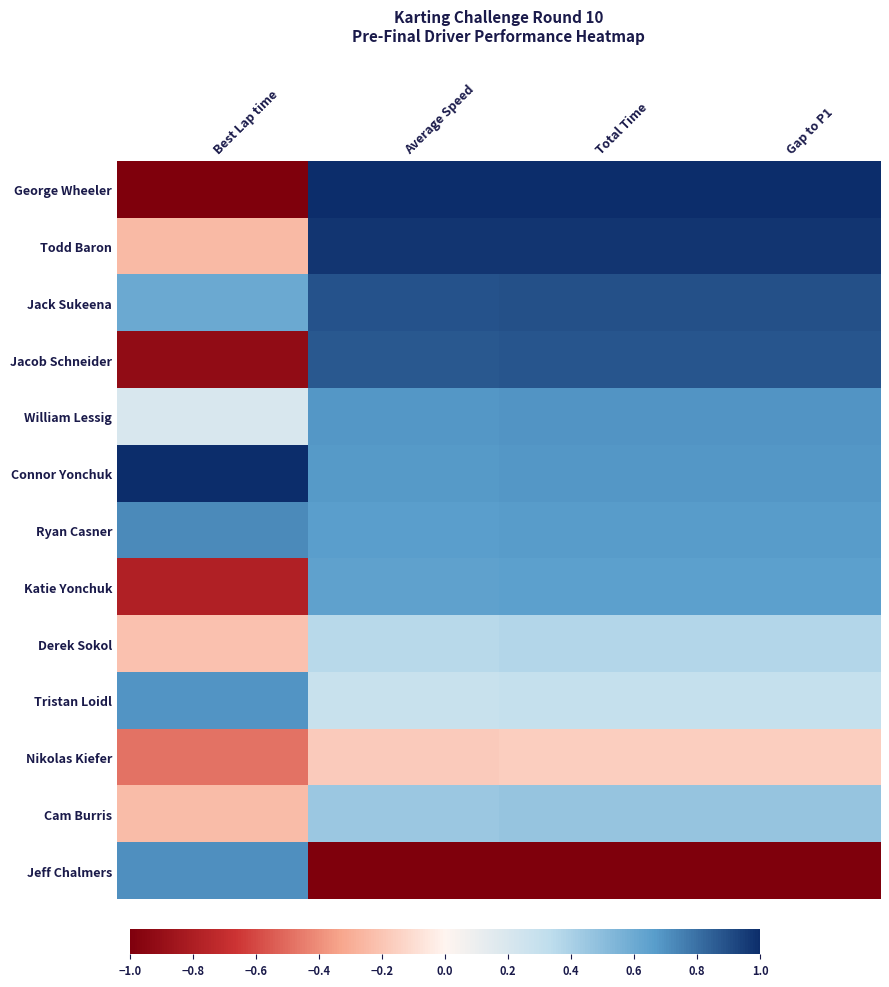

How many categories are shown in the chart?

4